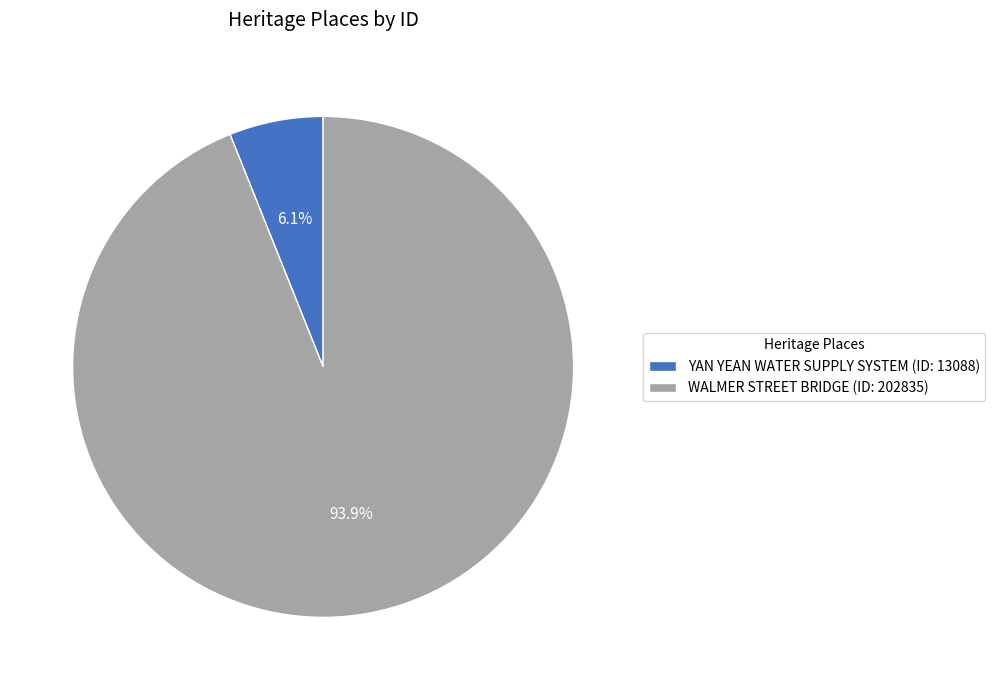

The YAN YEAN WATER SUPPLY SYSTEM slice represents 6% of the pie. True or false?

True